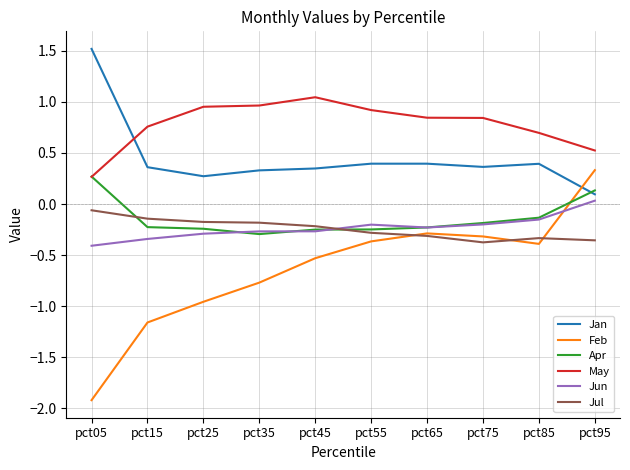

True or false: Feb has a value of -0.8 at pct35.

True